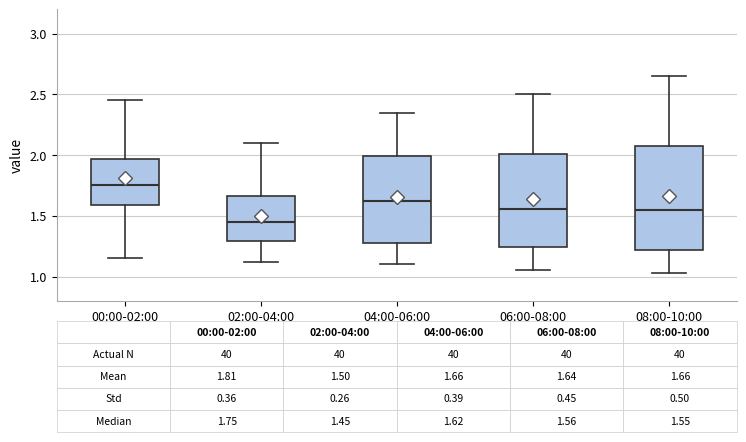

Which box's median line is the lowest?

02:00-04:00